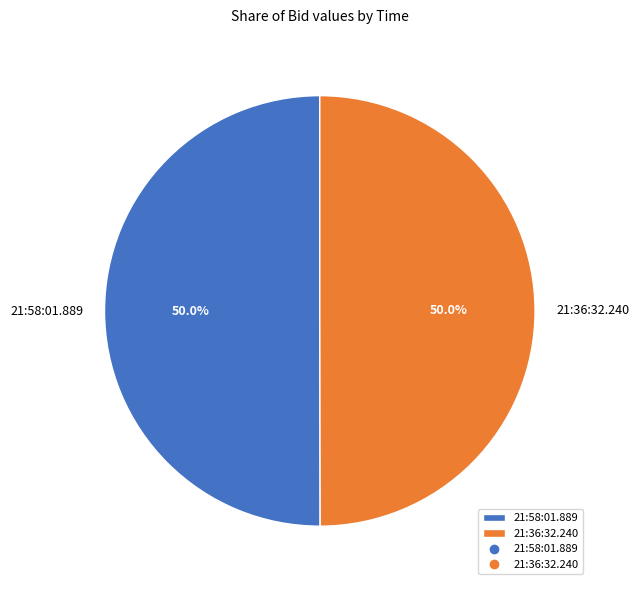

What percentage is the 21:58:01.889 slice, to the nearest percent?

50%